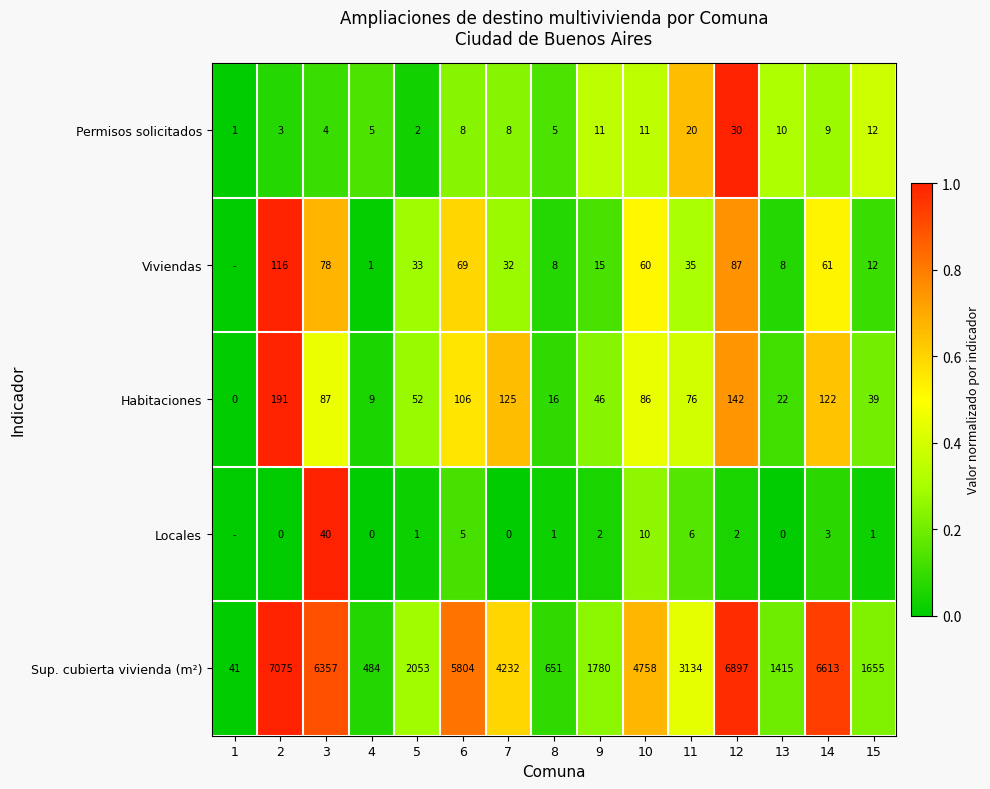

Between 3 and 7, which series saw the biggest shift?

Sup. cubierta vivienda (m²)